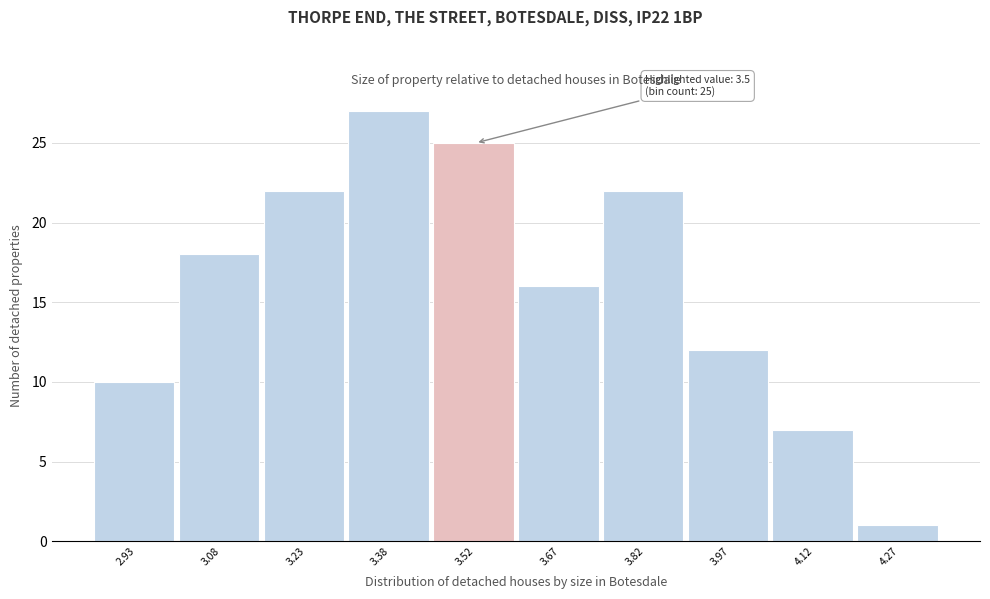

Over which range of the x-axis is the bar tallest?

3.30 to 3.45